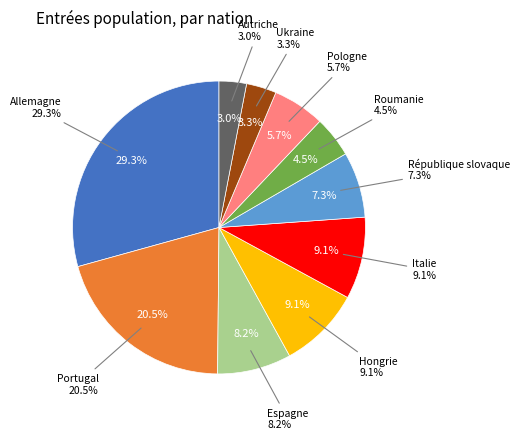

What percentage is the Portugal slice, to the nearest percent?

21%